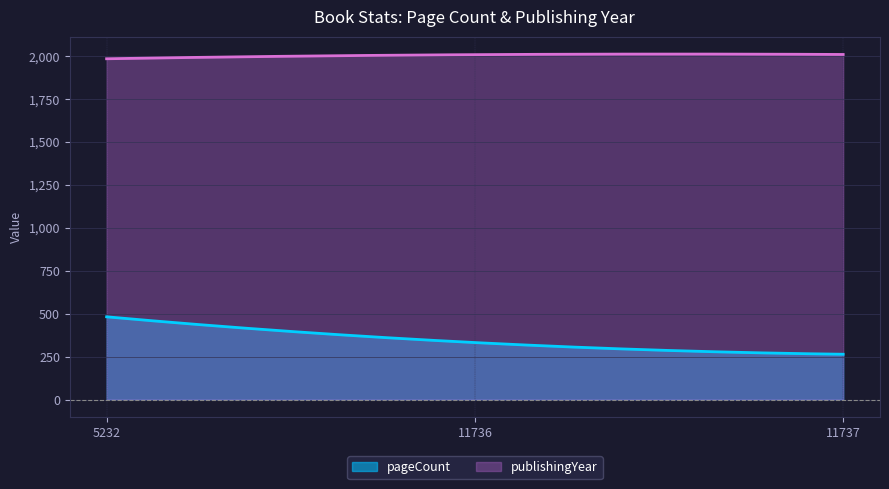

How many categories are shown in the chart?

300